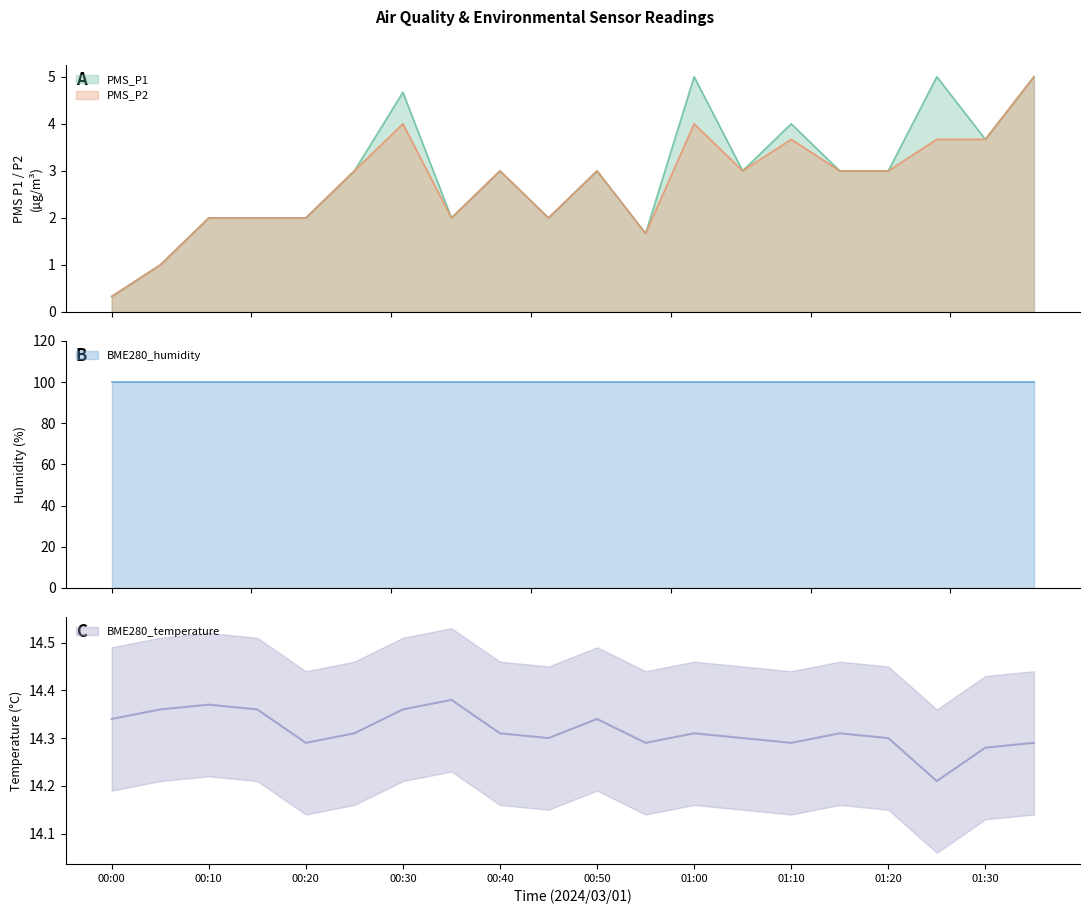

What is the approximate value of BME280_temperature at 2024/03/01 01:25?

14.2